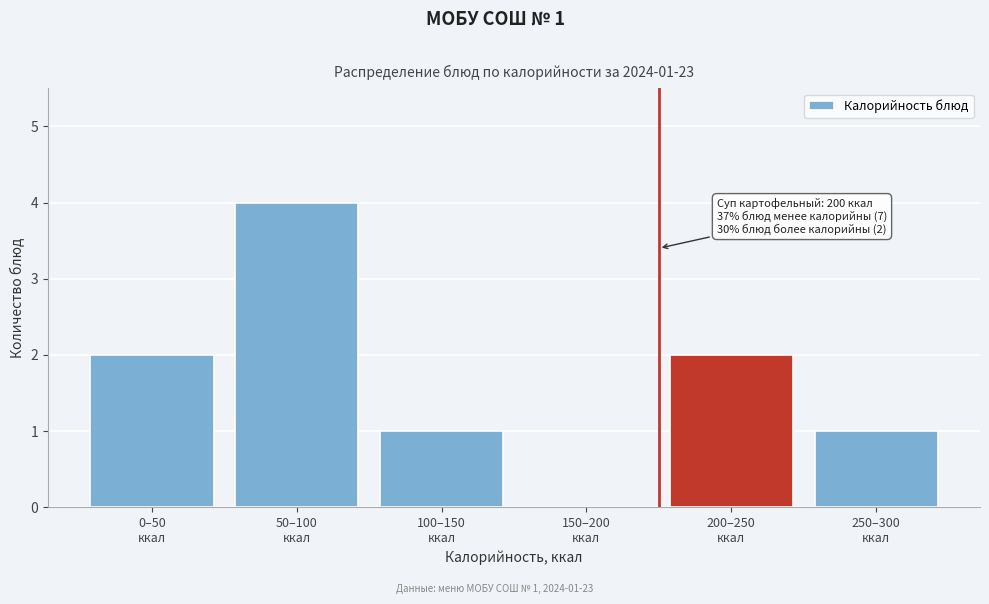

What is the maximum value shown in the chart?

4